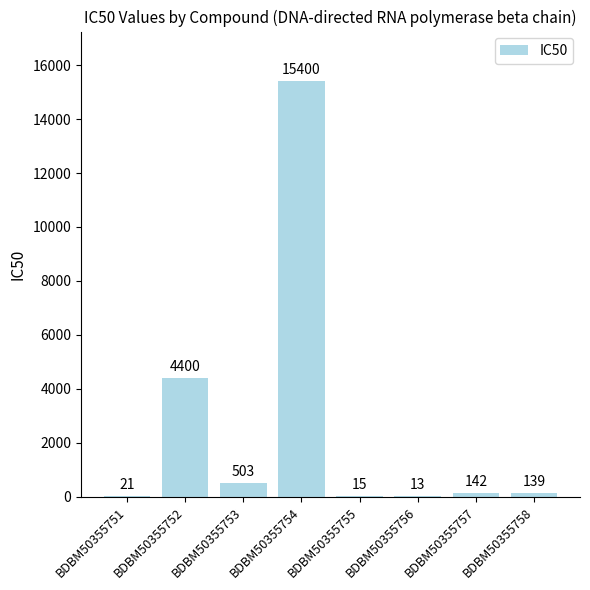

Which label corresponds to the largest value in the chart?

BDBM50355754